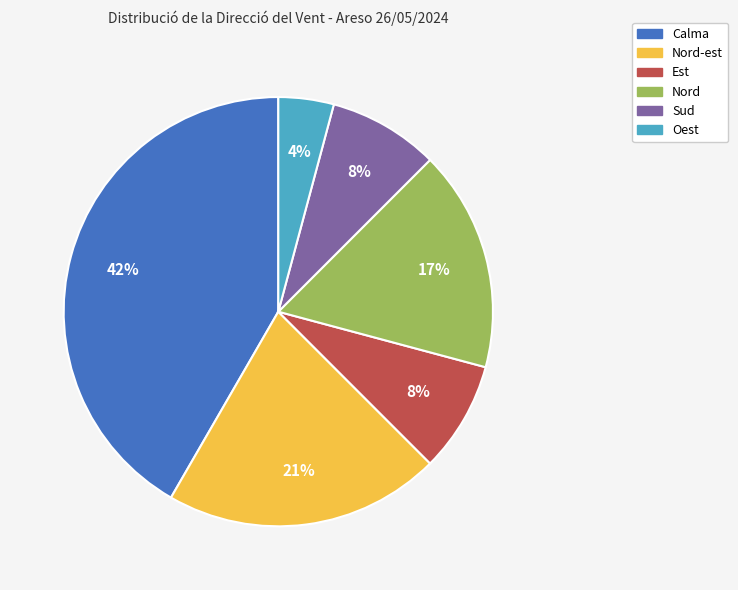

Which slice is the smallest?

Oest